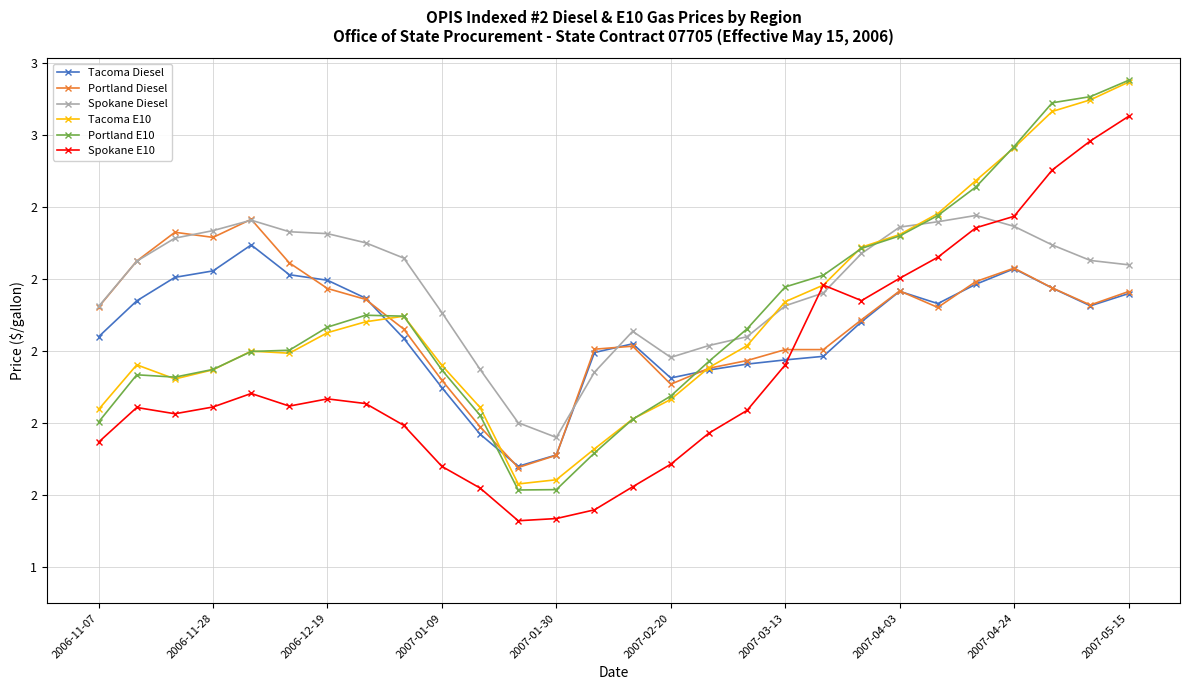

What are all the series names shown in the legend?

Tacoma Diesel, Portland Diesel, Spokane Diesel, Tacoma E10, Portland E10, Spokane E10